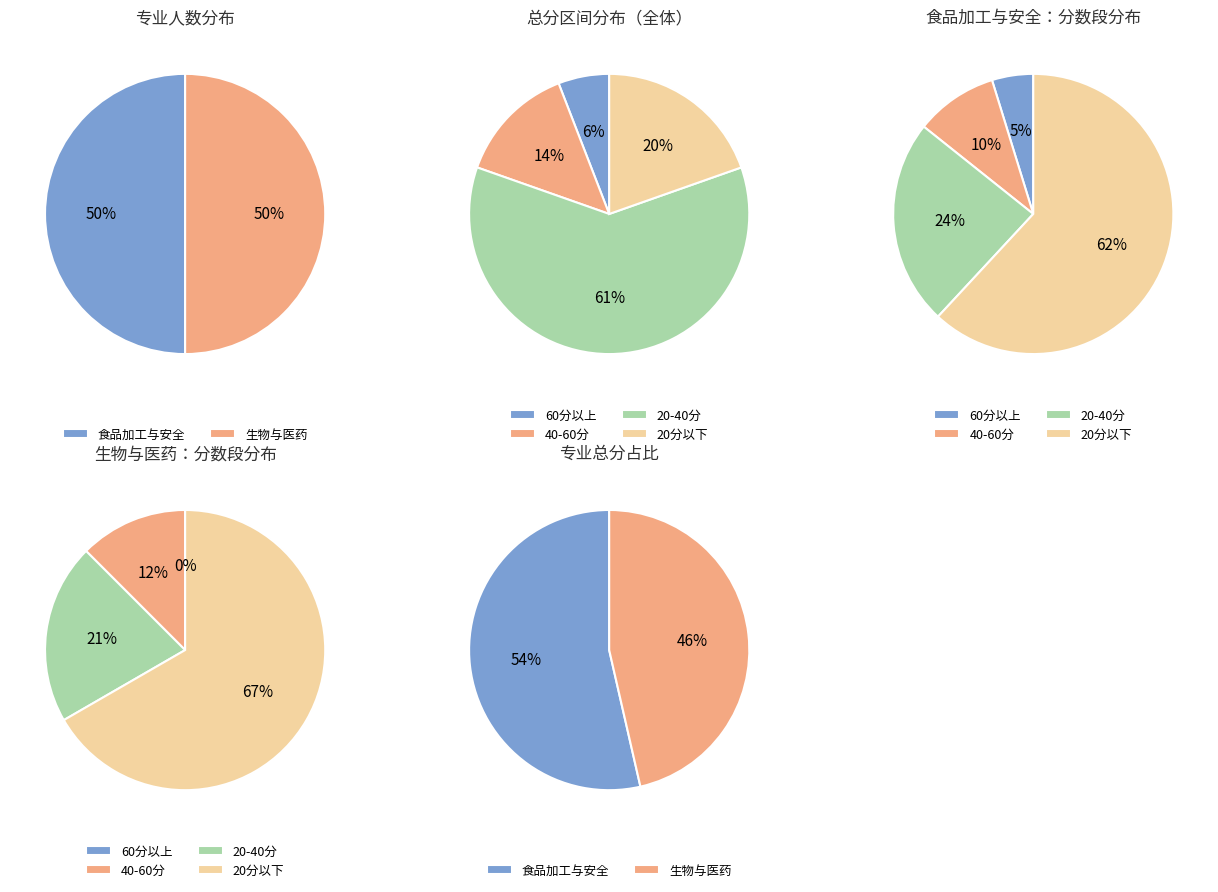

Is 12 the majority of the pie?

No